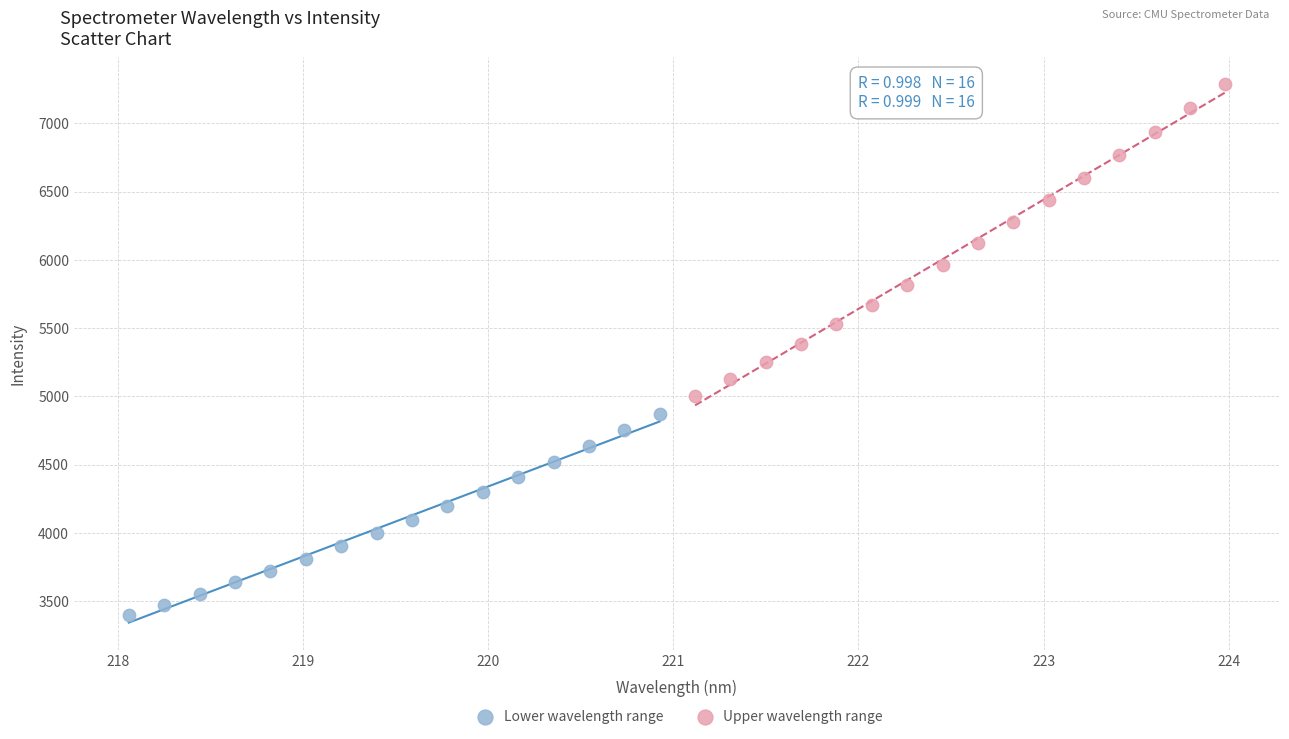

Which series has the largest Y range (max minus min)?

Upper wavelength range